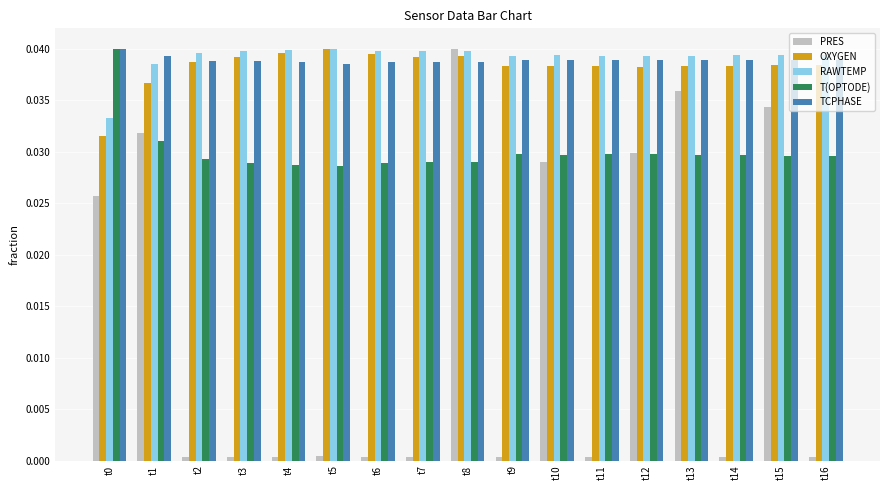

Is the value of T(OPTODE) at t12 greater than the value of OXYGEN at t4?

No